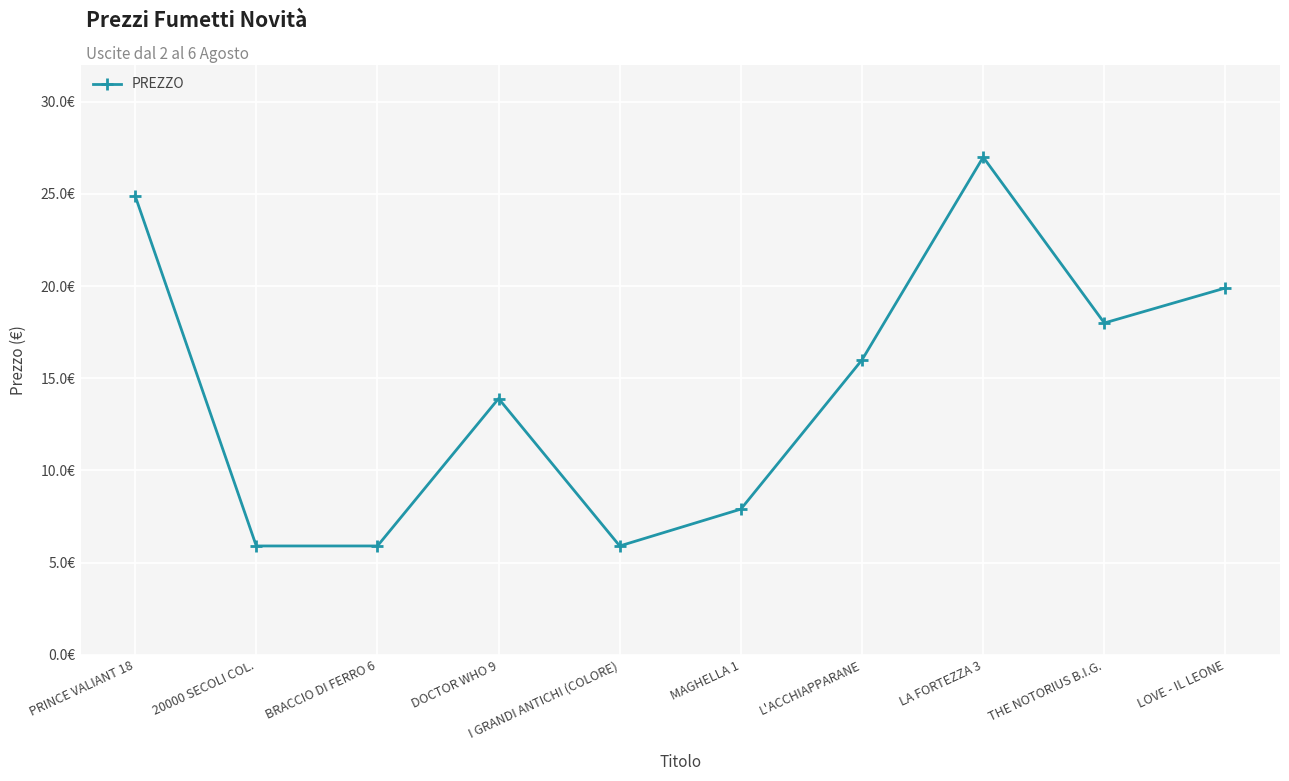

Count the number of data series in this chart.

1